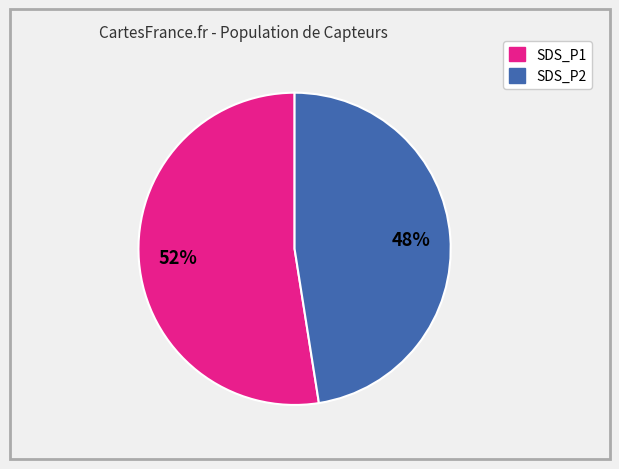

To the nearest percent, what portion does SDS_P1 represent?

52%